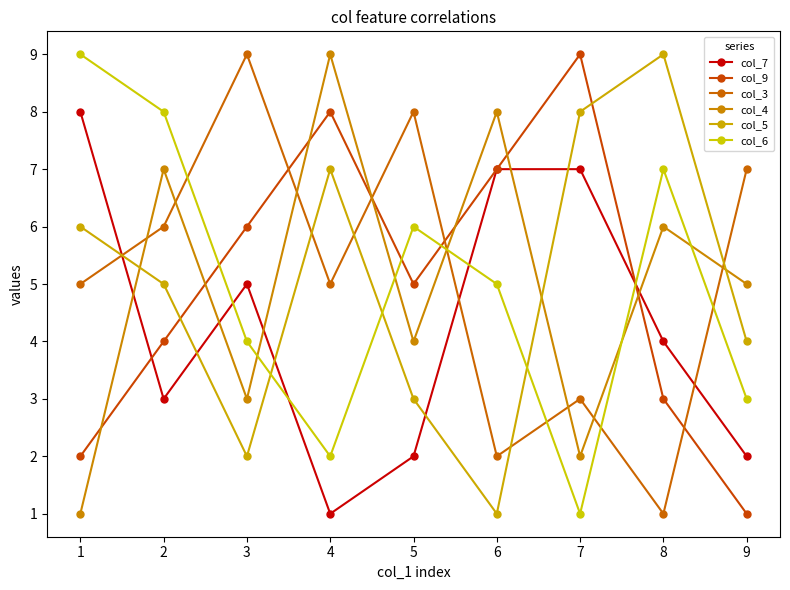

The col_7 series shows 4 at 8. True or false?

True